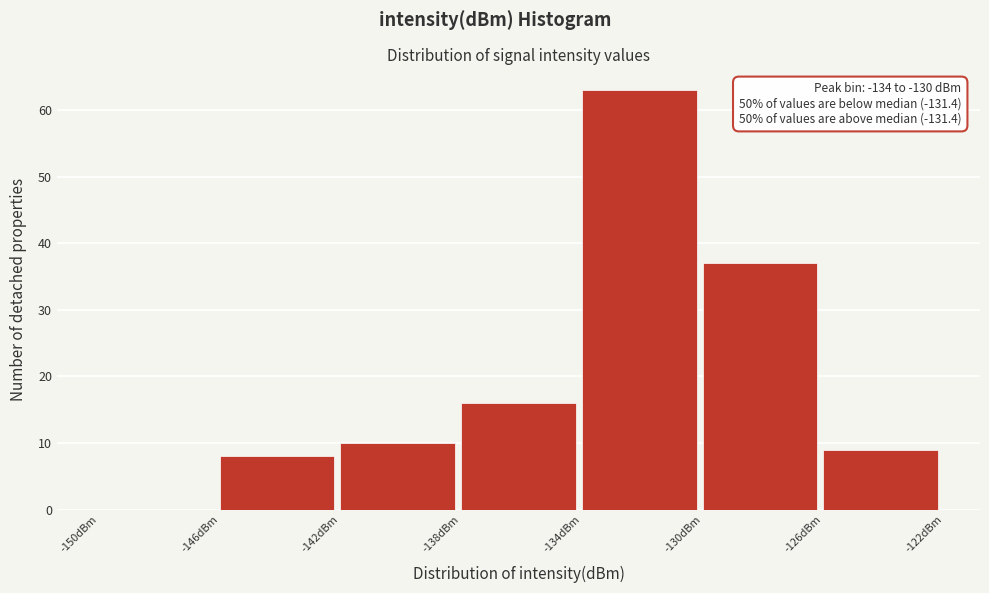

Which range on the x-axis has the tallest bar?

-134 to -130